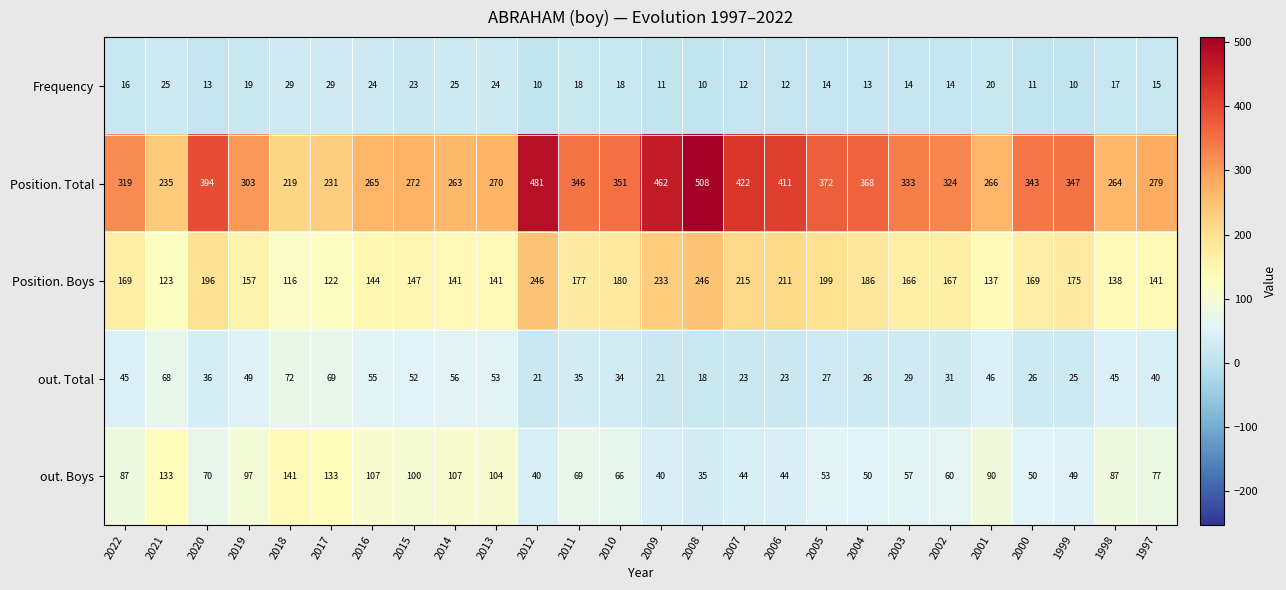

How many data points in out. Total are less than 36?

13